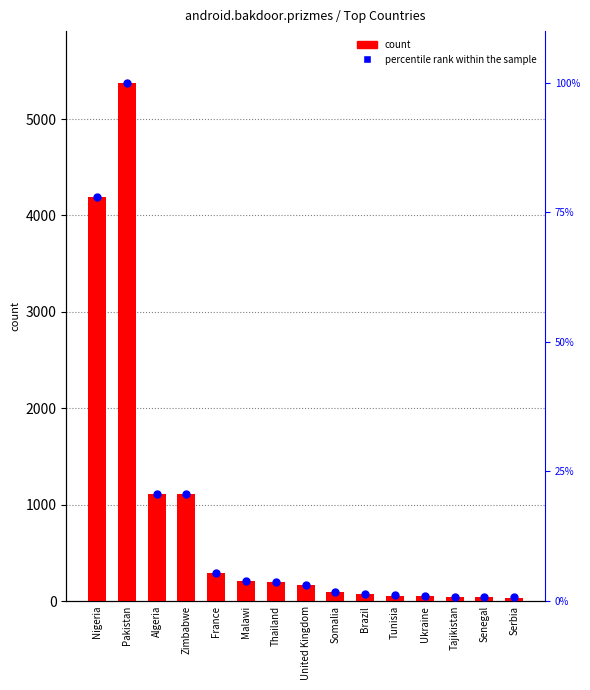

Which series reaches the maximum Y coordinate?

count